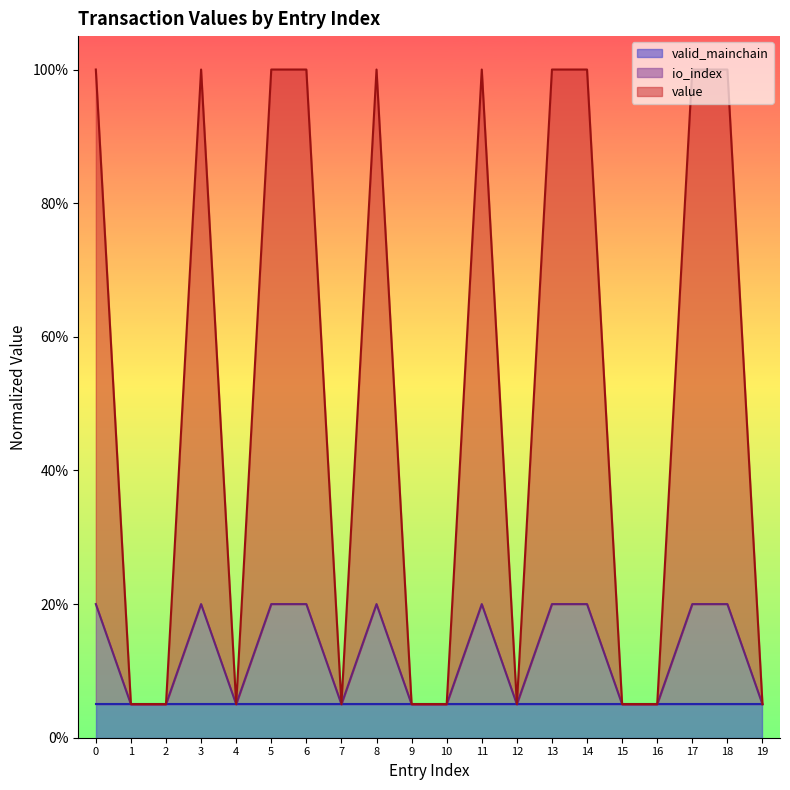

True or false: value and io_index intersect in this chart.

False